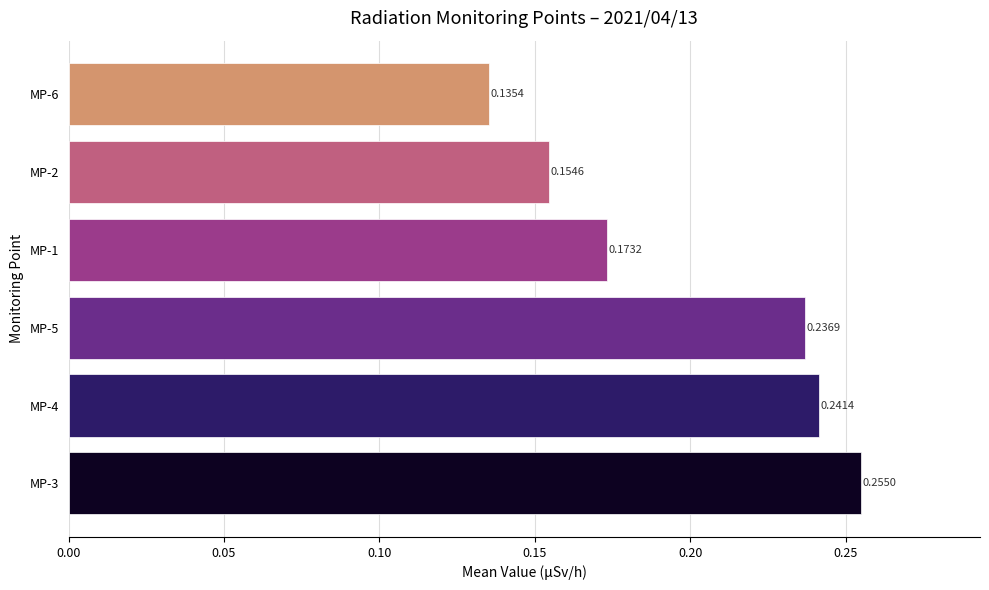

List the labels in order of value, smallest first.

MP-6, MP-2, MP-1, MP-5, MP-4, MP-3